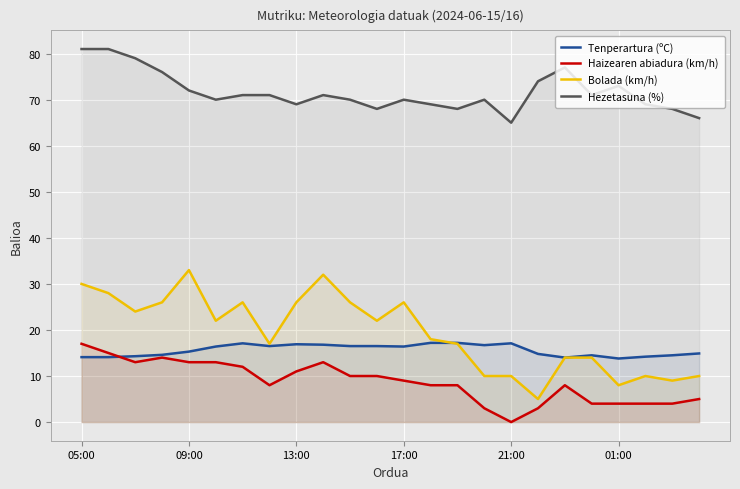

True or false: Tenperartura (ºC) and Hezetasuna (%) cross at least once.

False